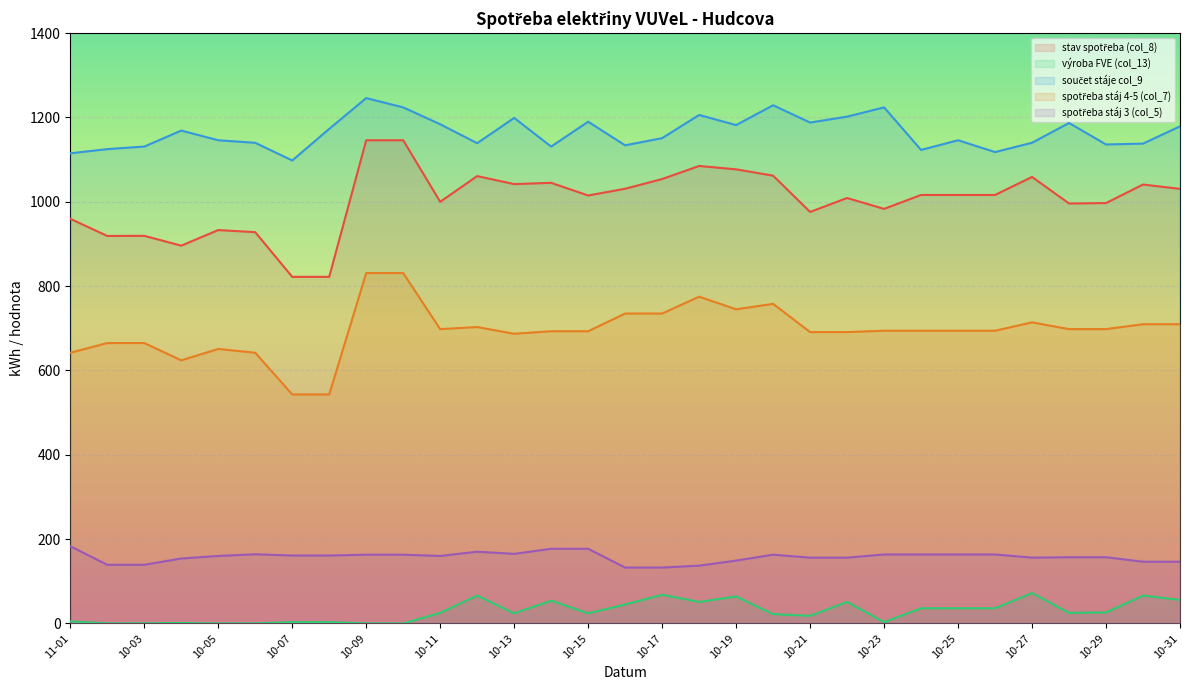

Where is the first local maximum for výroba FVE (col_13)?

10-04